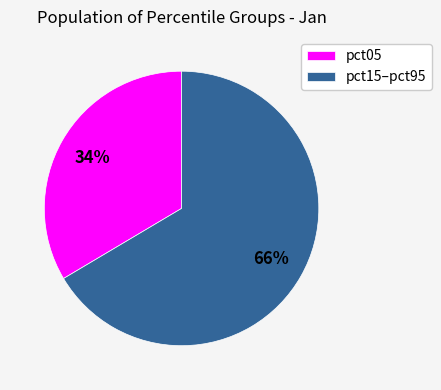

What is the smallest slice in the pie chart?

pct05